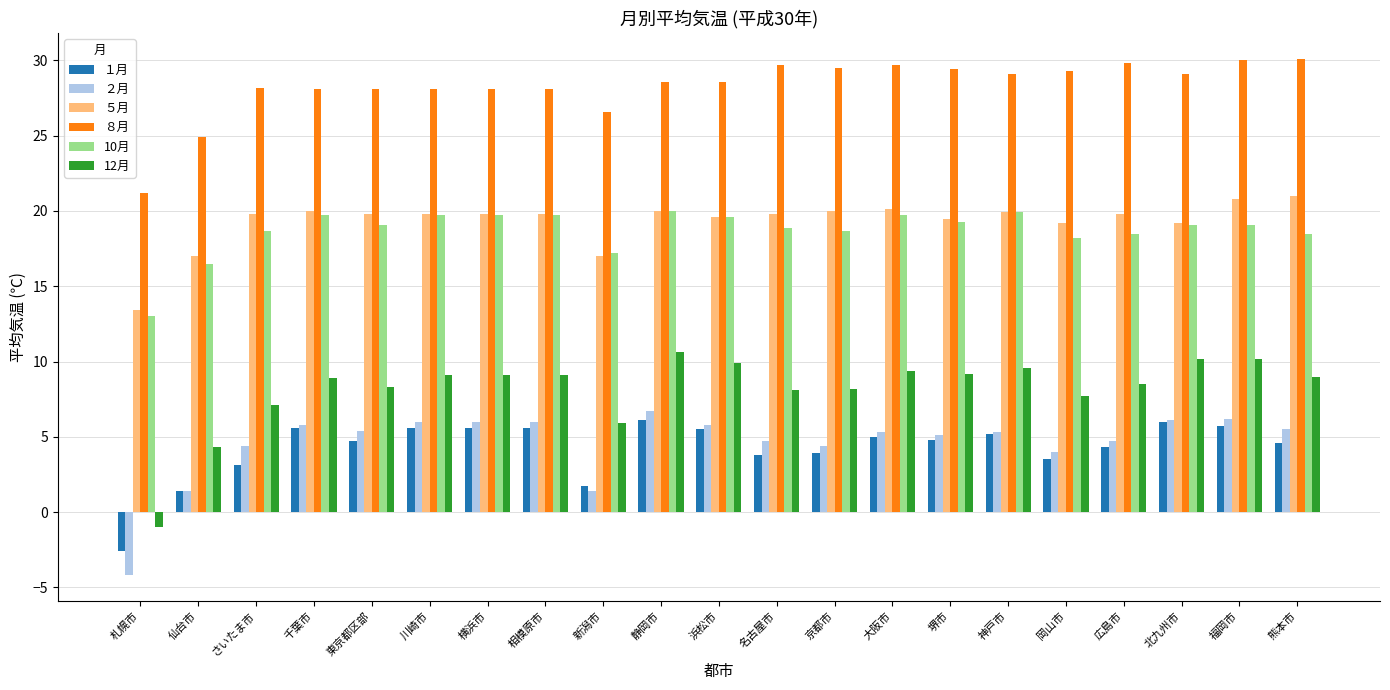

What is the sum of the １月 values at 名古屋市 and 熊本市?

8.4